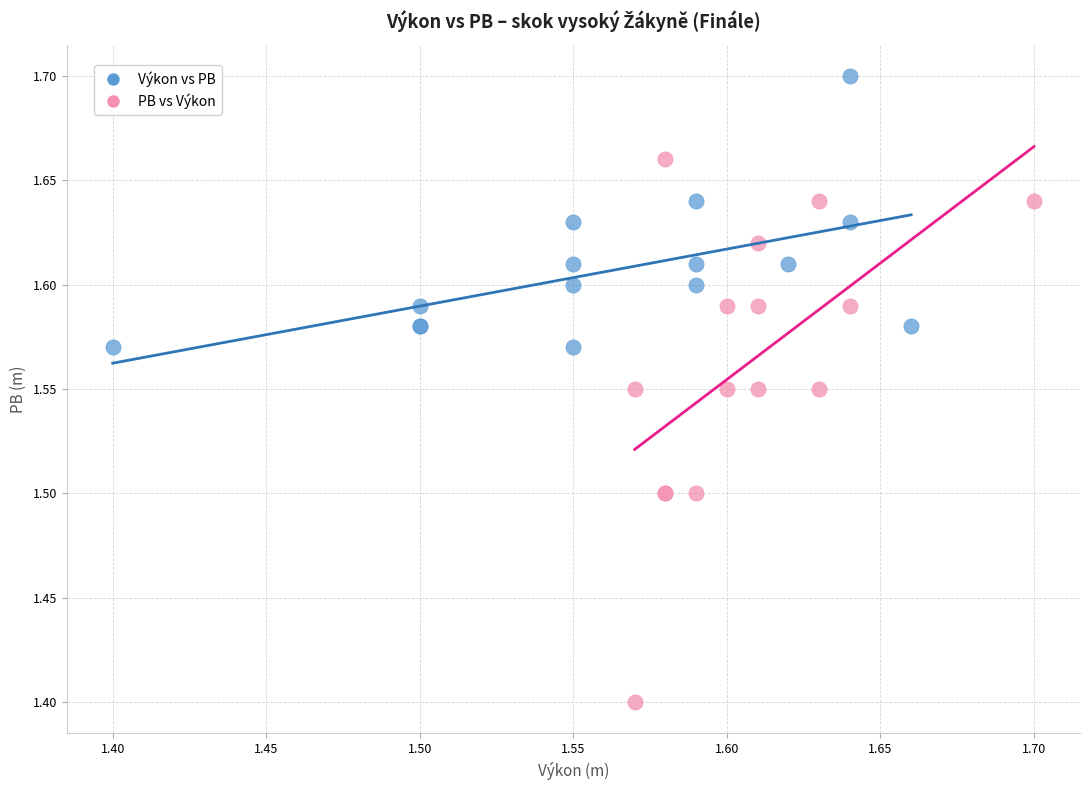

Which series contains the highest Y value?

Výkon vs PB